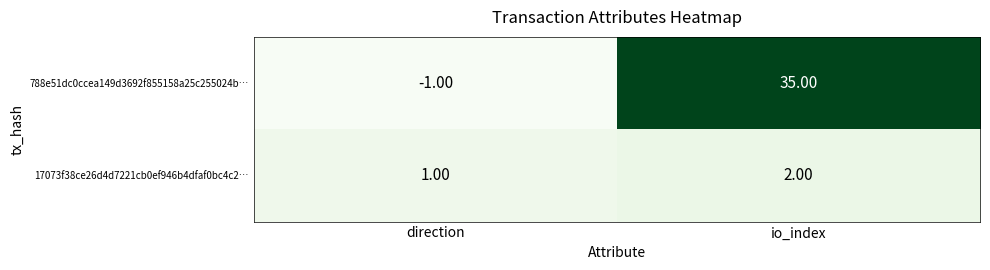

Rank the series by their average value, from highest to lowest.

788e51dc0ccea149d3692f855158a25c255024b…, 17073f38ce26d4d7221cb0ef946b4dfaf0bc4c2…